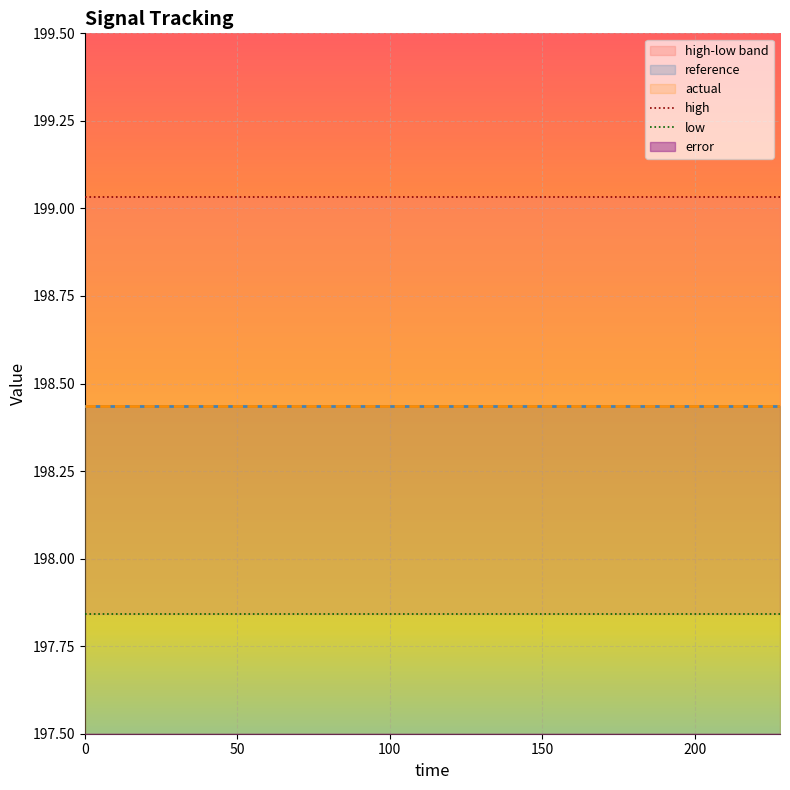

Which series has the widest spread of values?

high